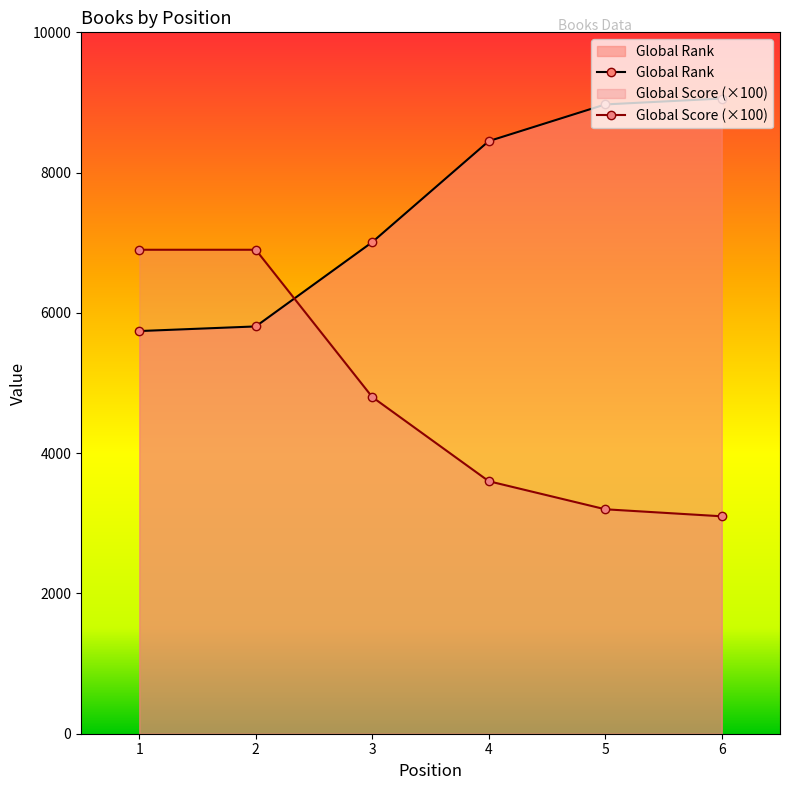

Reading left to right, transcribe all the data shown in this chart.

Global Rank: 1=5741	2=5807	3=7009	4=8449	5=8972	6=9056
Global Score: 1=6900	2=6900	3=4800	4=3600	5=3200	6=3100